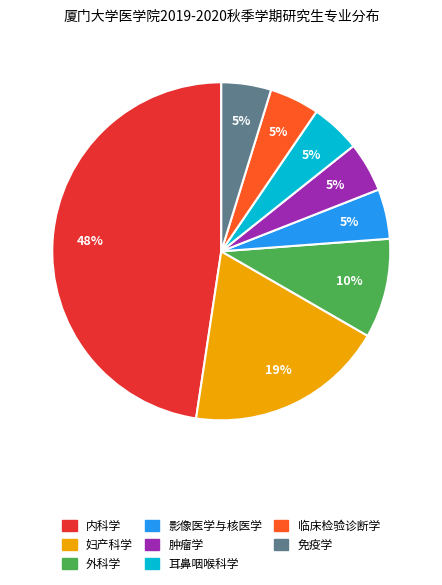

Does any single category account for the majority?

No